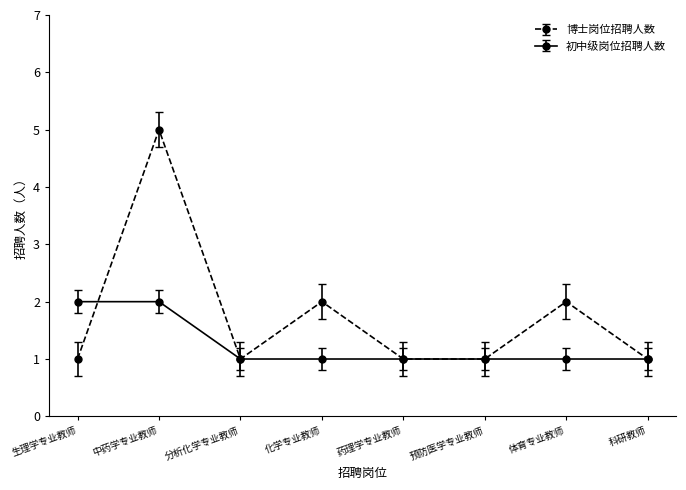

Which series has the widest spread of values?

博士岗位招聘人数